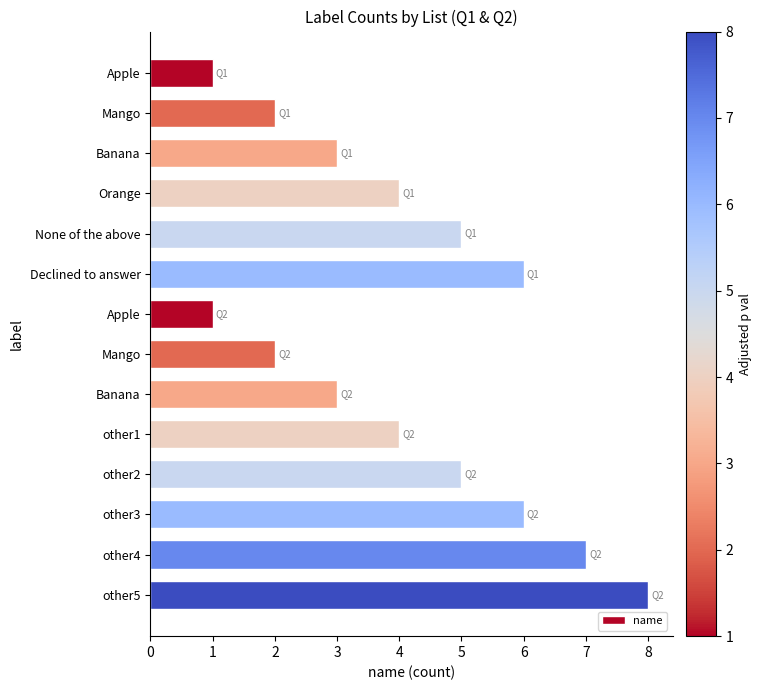

What is the smallest value displayed?

1